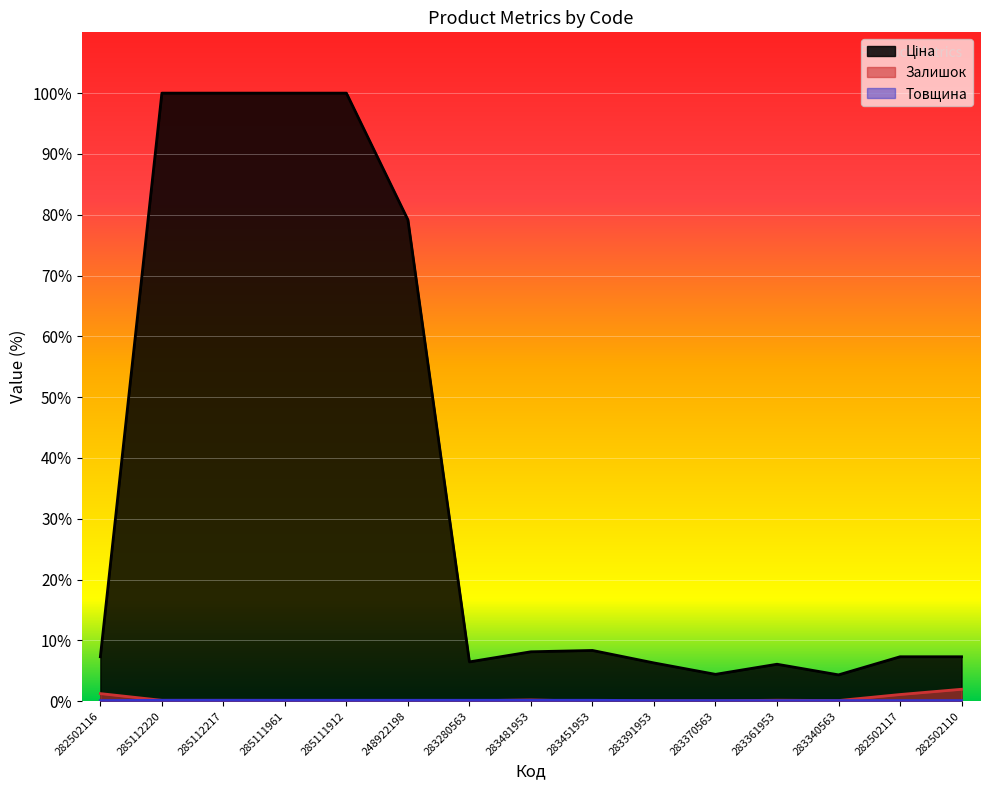

How many interior local peaks does the Ціна series have?

2